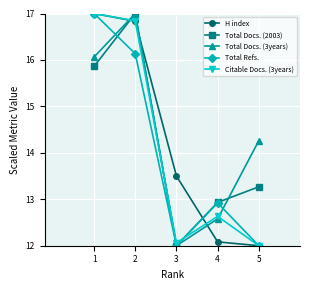

True or false: Total Refs. and H index intersect in this chart.

True